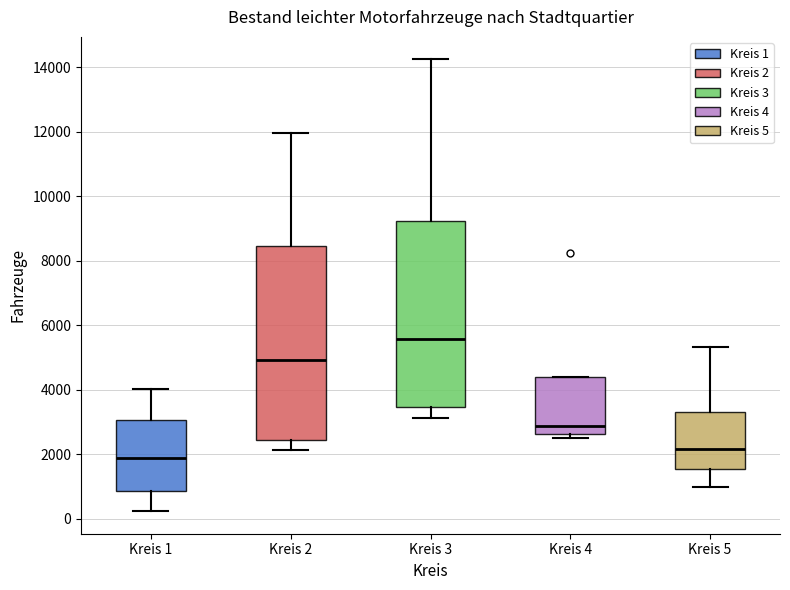

Where is the lower edge of the box for Kreis 1 on the y-axis? The values are not printed on the chart, so give them approximately, as read against the axis.

800